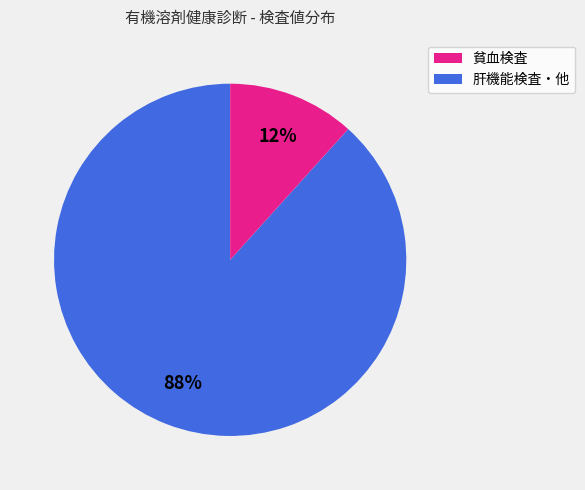

Does any single category account for the majority?

Yes